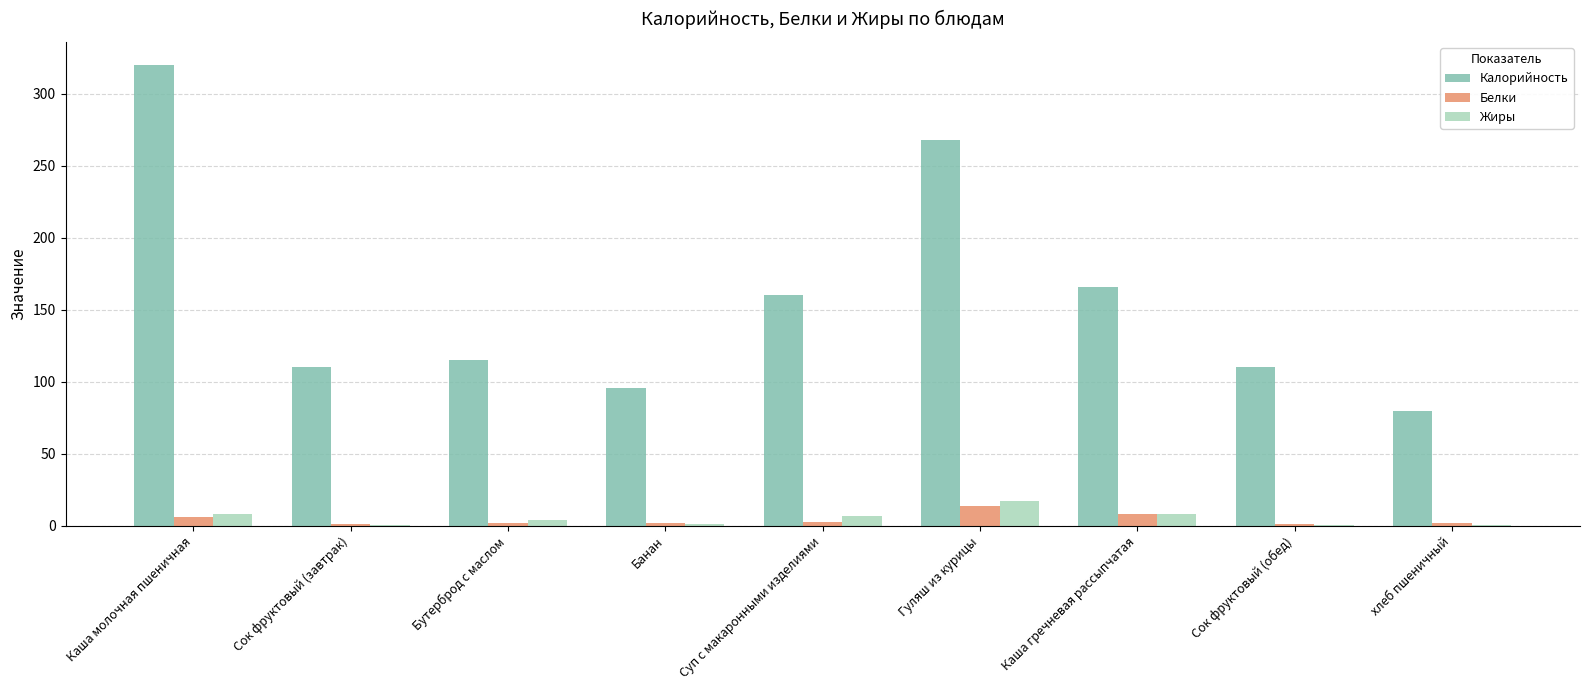

What is the sum of all Жиры values?

45.9